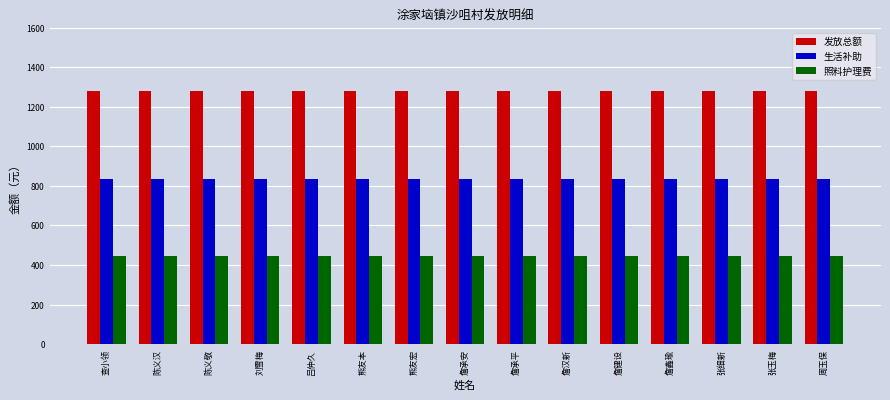

What is the sum of the 发放总额 values at 周玉保 and 刘雪梅?

2564